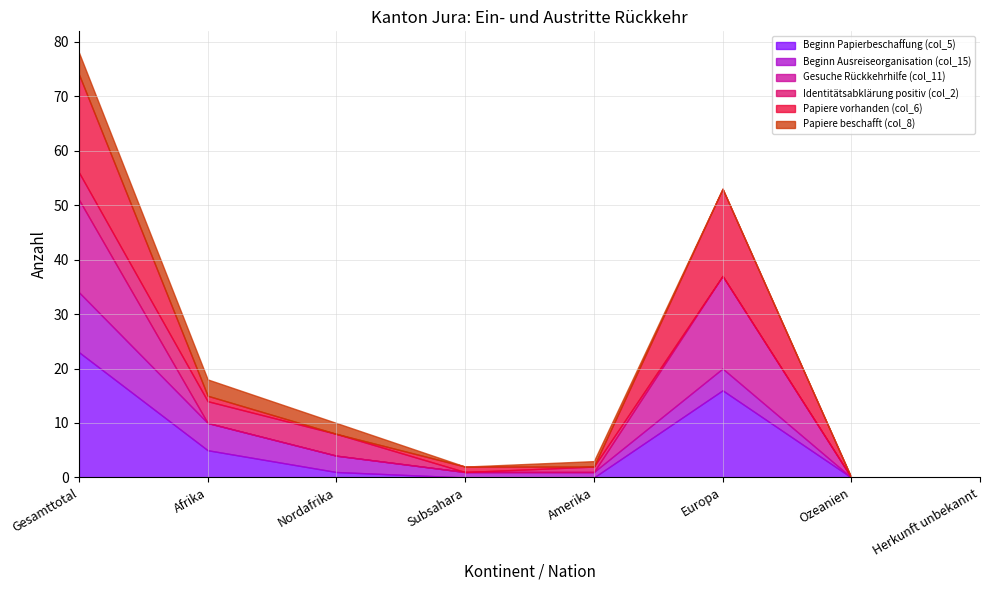

Rank the series at Herkunft unbekannt from lowest to highest value.

Beginn Papierbeschaffung (col_5), Beginn Ausreiseorganisation (col_15), Gesuche Rückkehrhilfe (col_11), Identitätsabklärung positiv (col_2), Papiere vorhanden (col_6), Papiere beschafft (col_8)